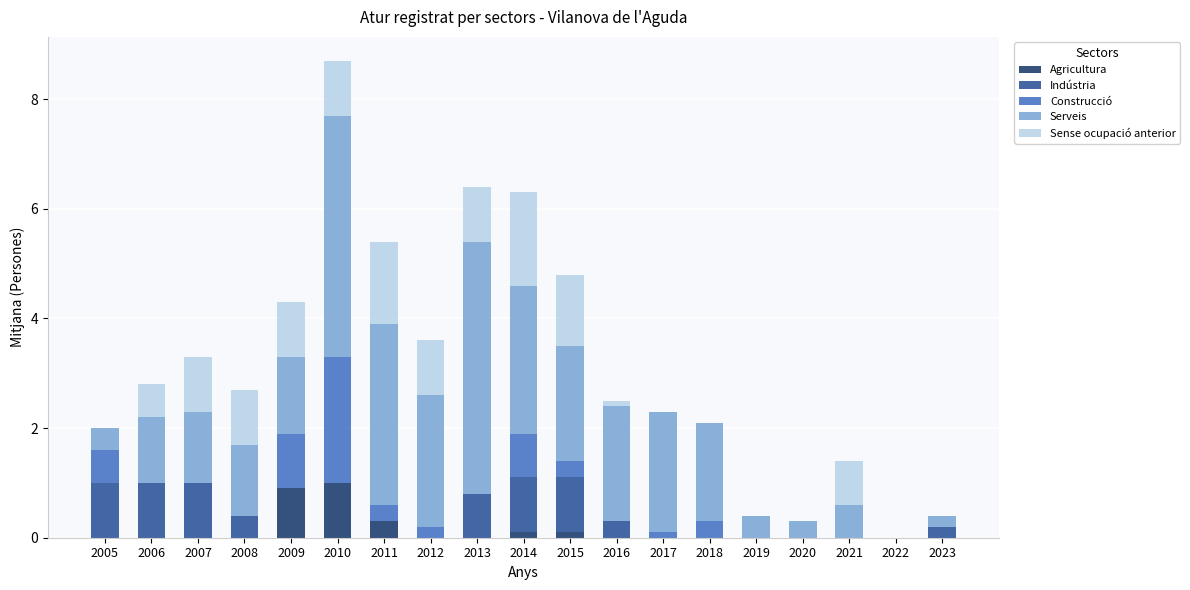

How many categories are shown in the chart?

19